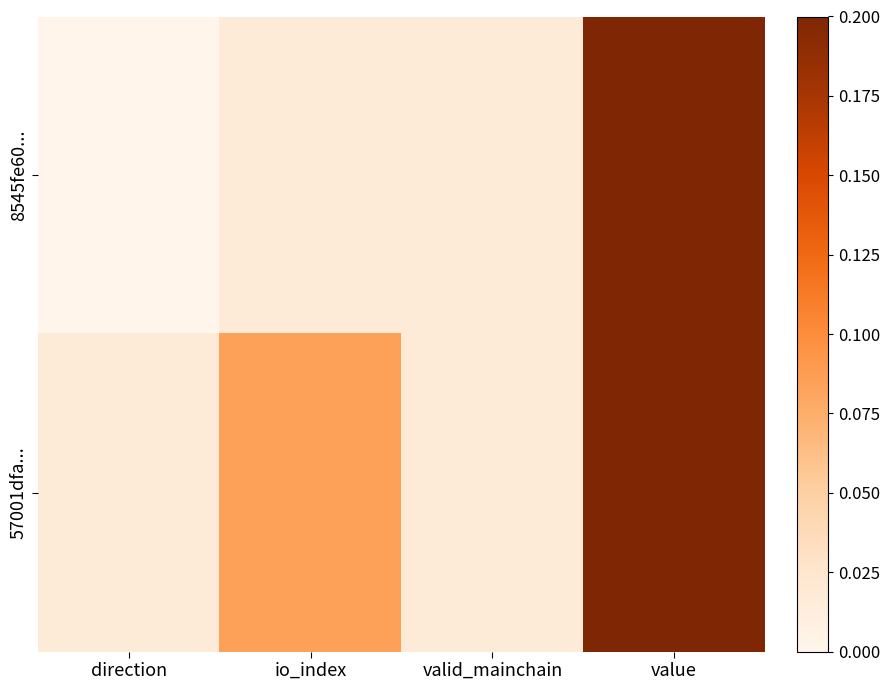

Which series has the widest spread of values?

8545fe60...